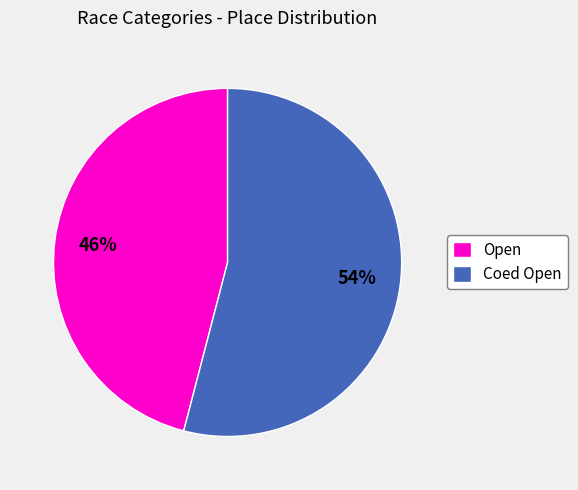

What is the smallest slice in the pie chart?

Open